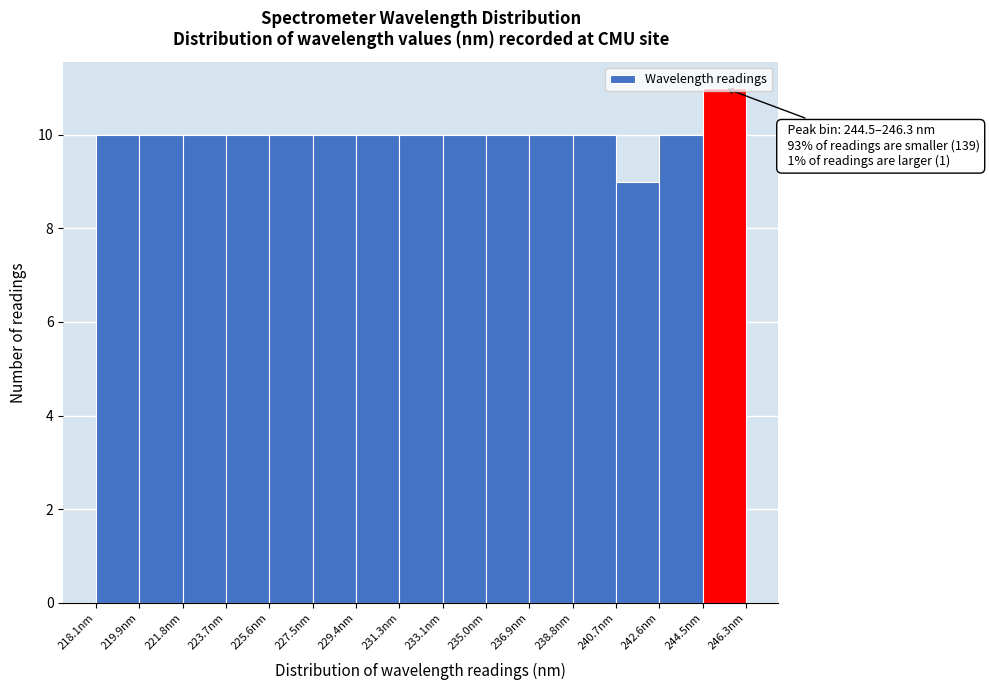

Which range on the x-axis has the tallest bar?

244.4 to 246.4